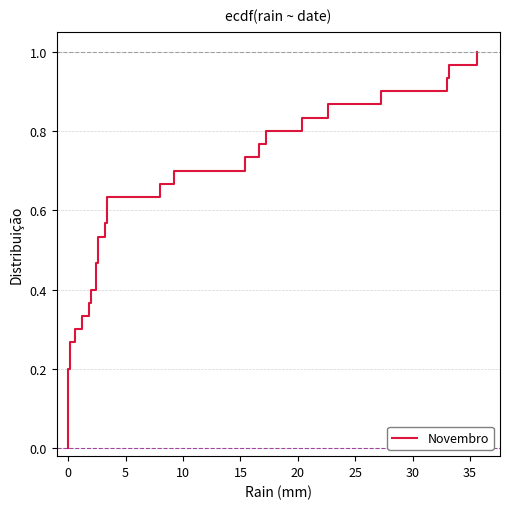

True or false: there are more than 2 points higher than both neighbors.

False